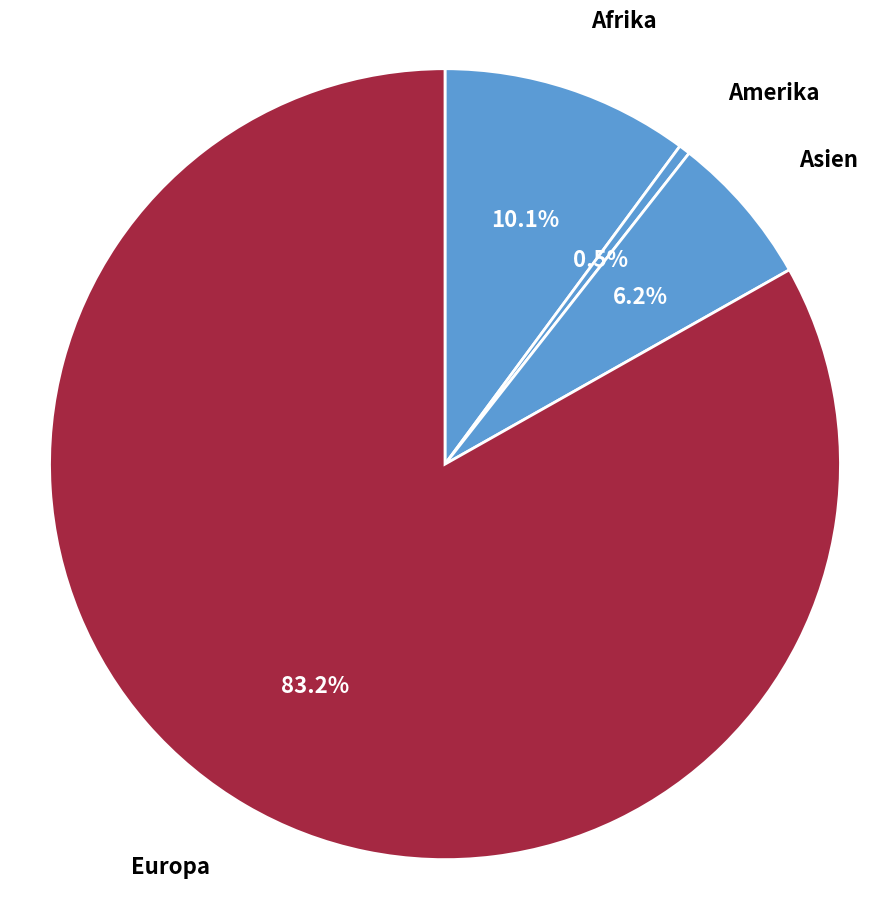

Count the number of slices in the pie.

4